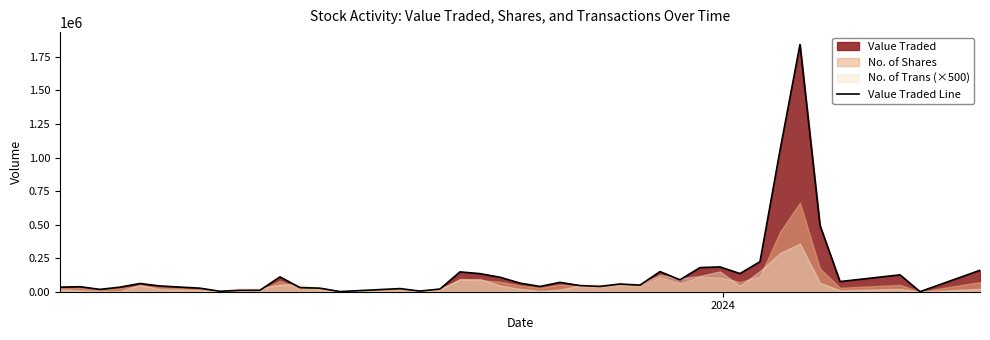

What is the maximum value for Value Traded Line?

1842770